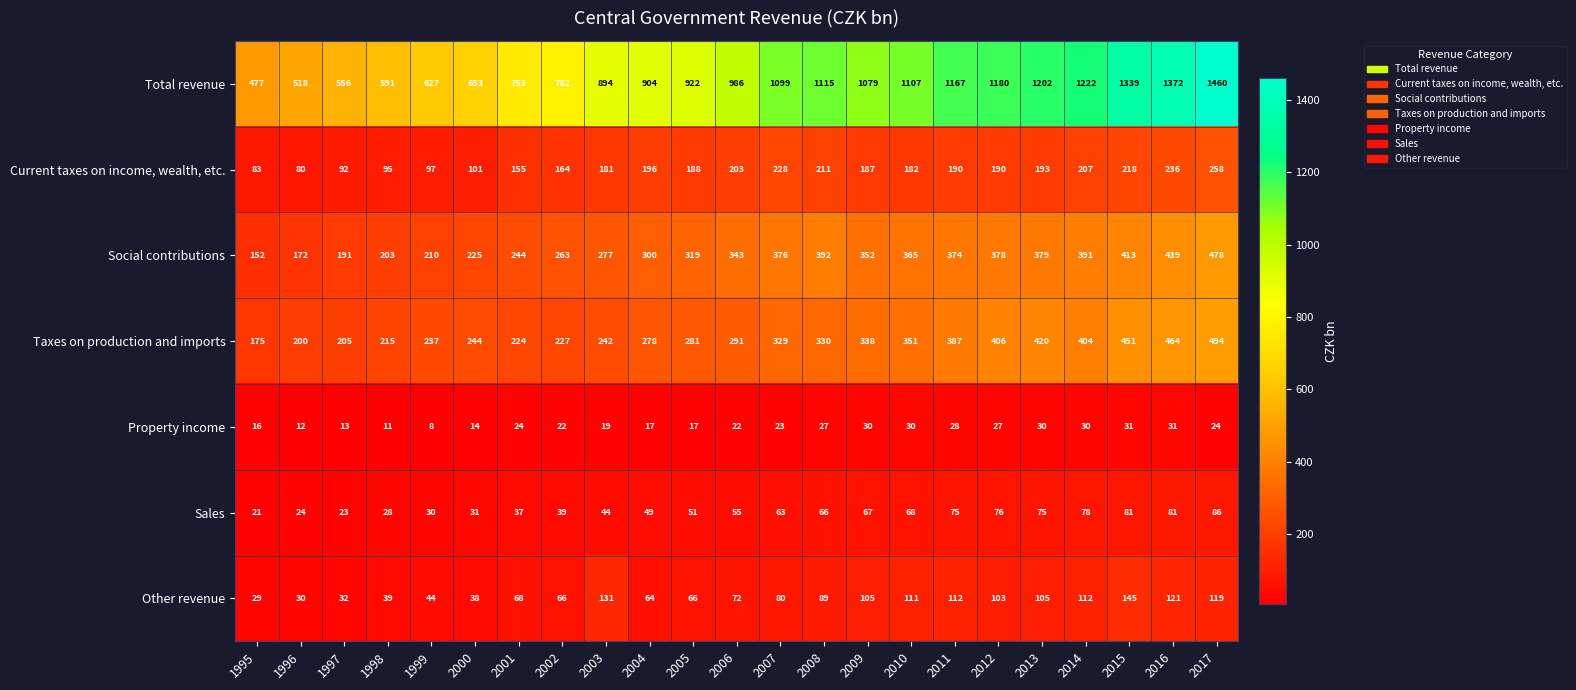

What is the minimum value for Total revenue?

477